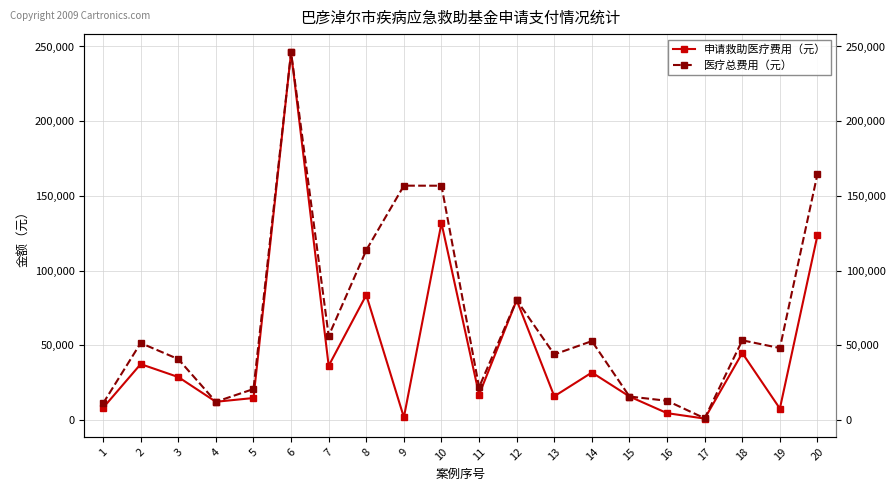

Count the number of data series in this chart.

2